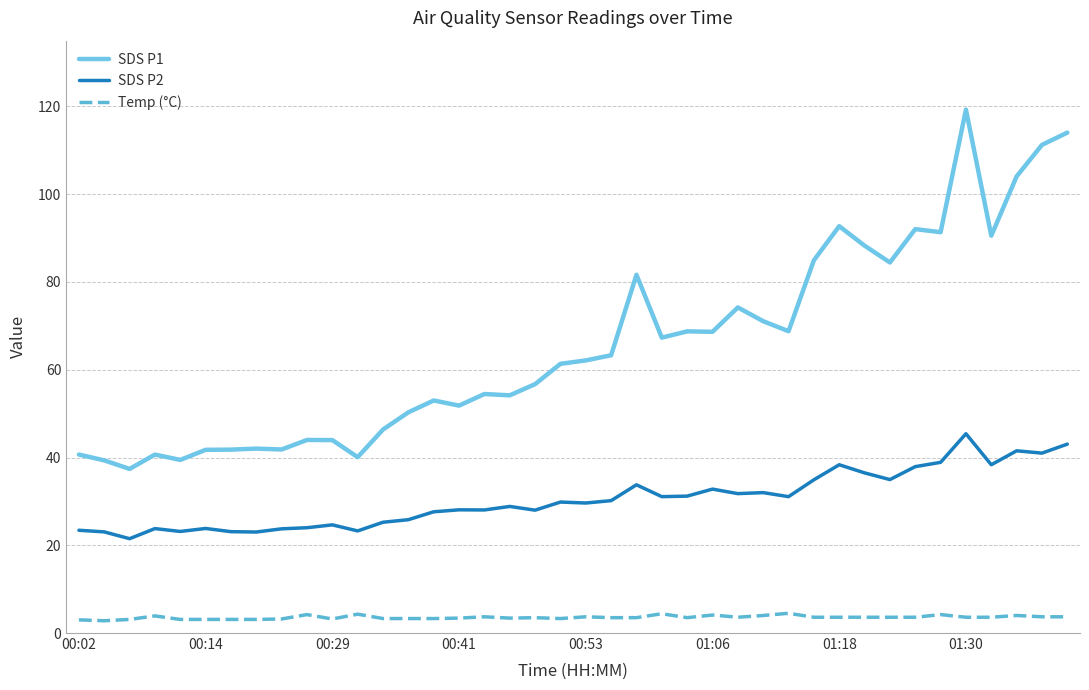

True or false: Temp (°C) and SDS P1 intersect in this chart.

False